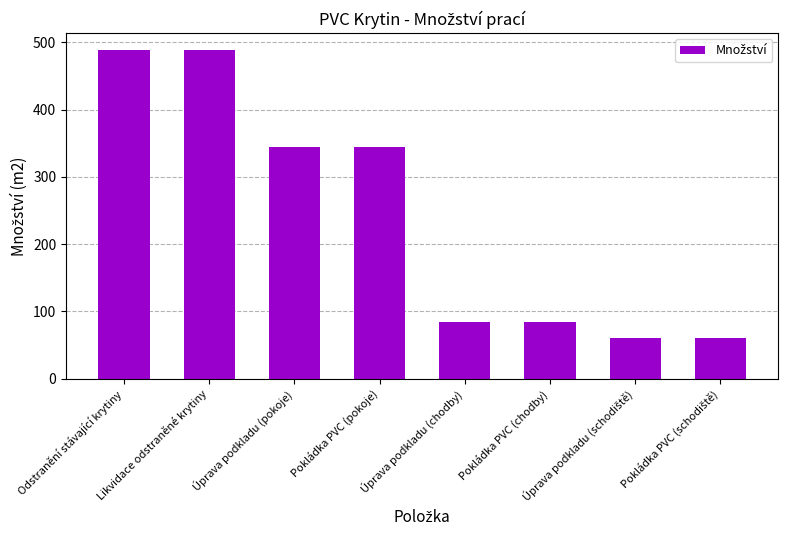

What is the approximate value at Pokládka PVC (chodby)?

85